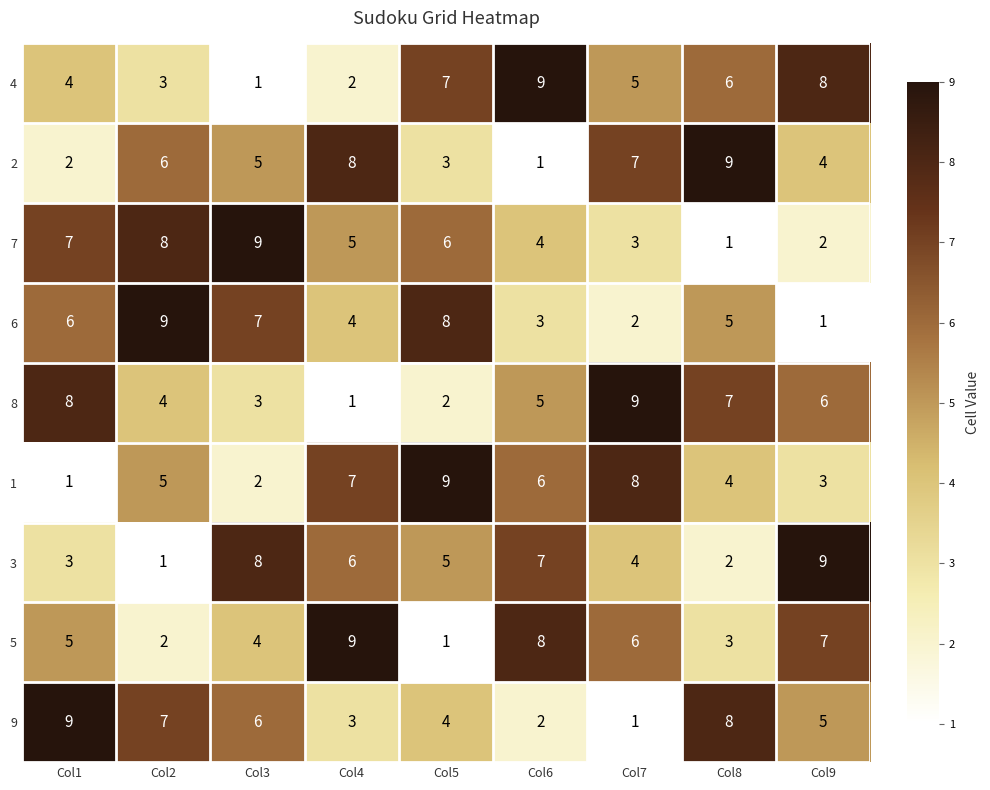

True or false: 5 has a value of 2 at Col2.

True